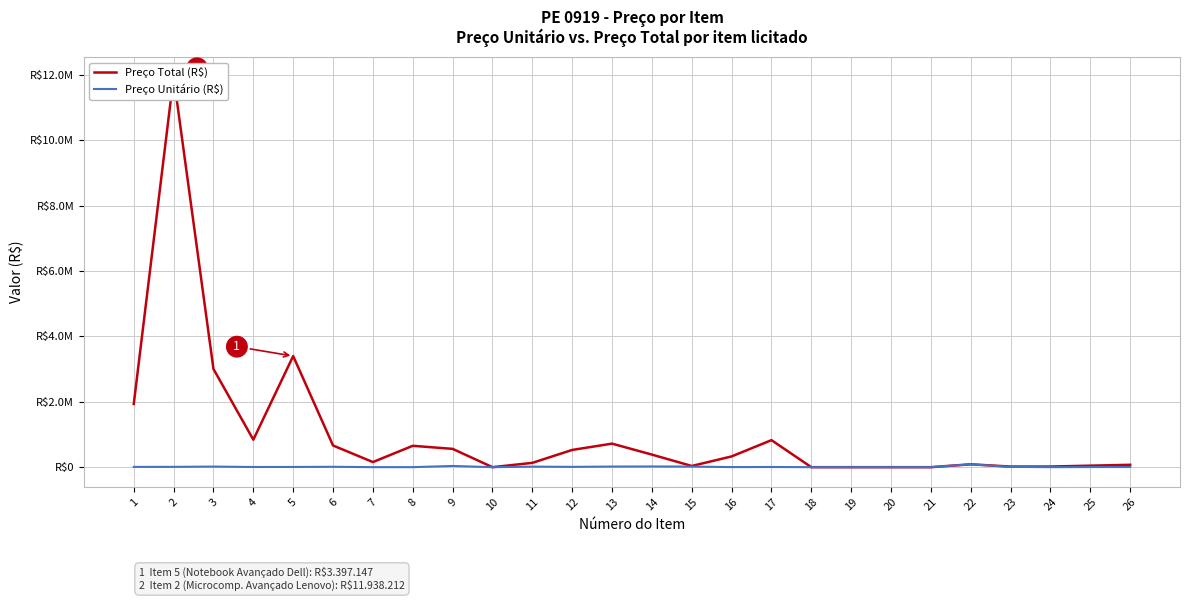

Where is the first local minimum for Preço Unitário (R$)?

4